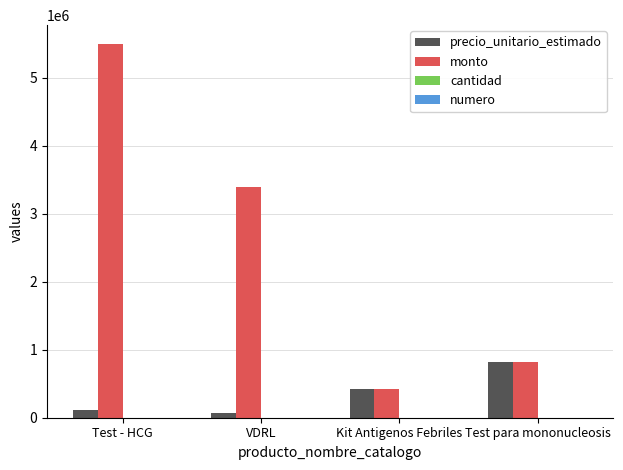

Where is precio_unitario_estimado nearest to the value 443550?

Kit Antigenos Febriles